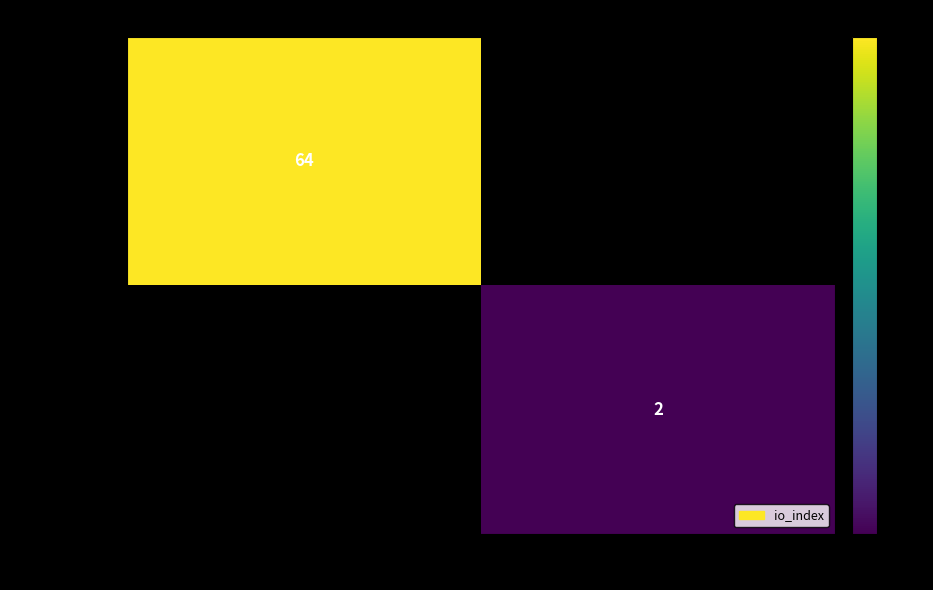

The value of 22d20efde0b6… at -1 is 101. True or false?

False